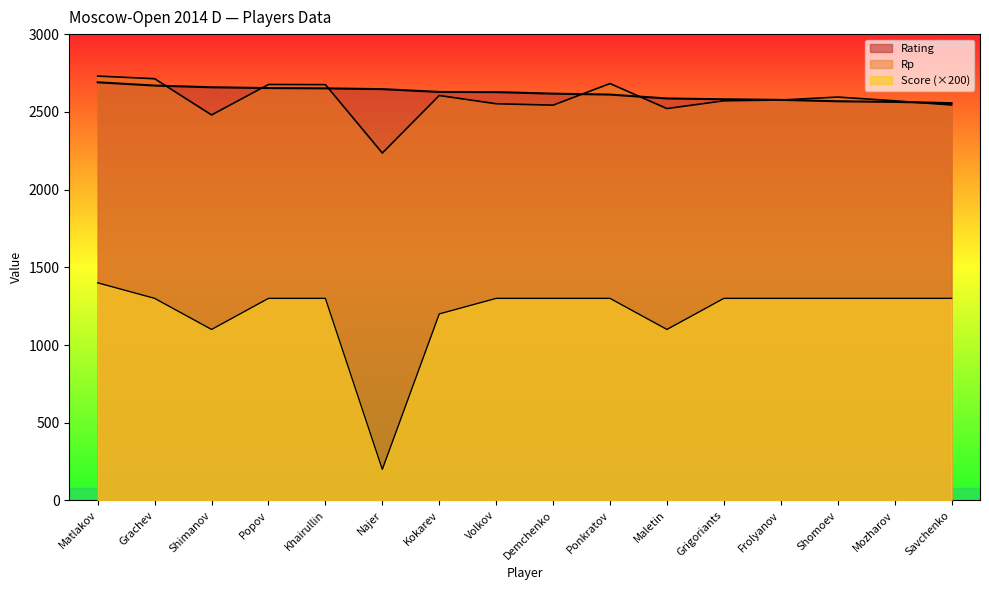

Between Popov and Mozharov, which is larger?

Popov